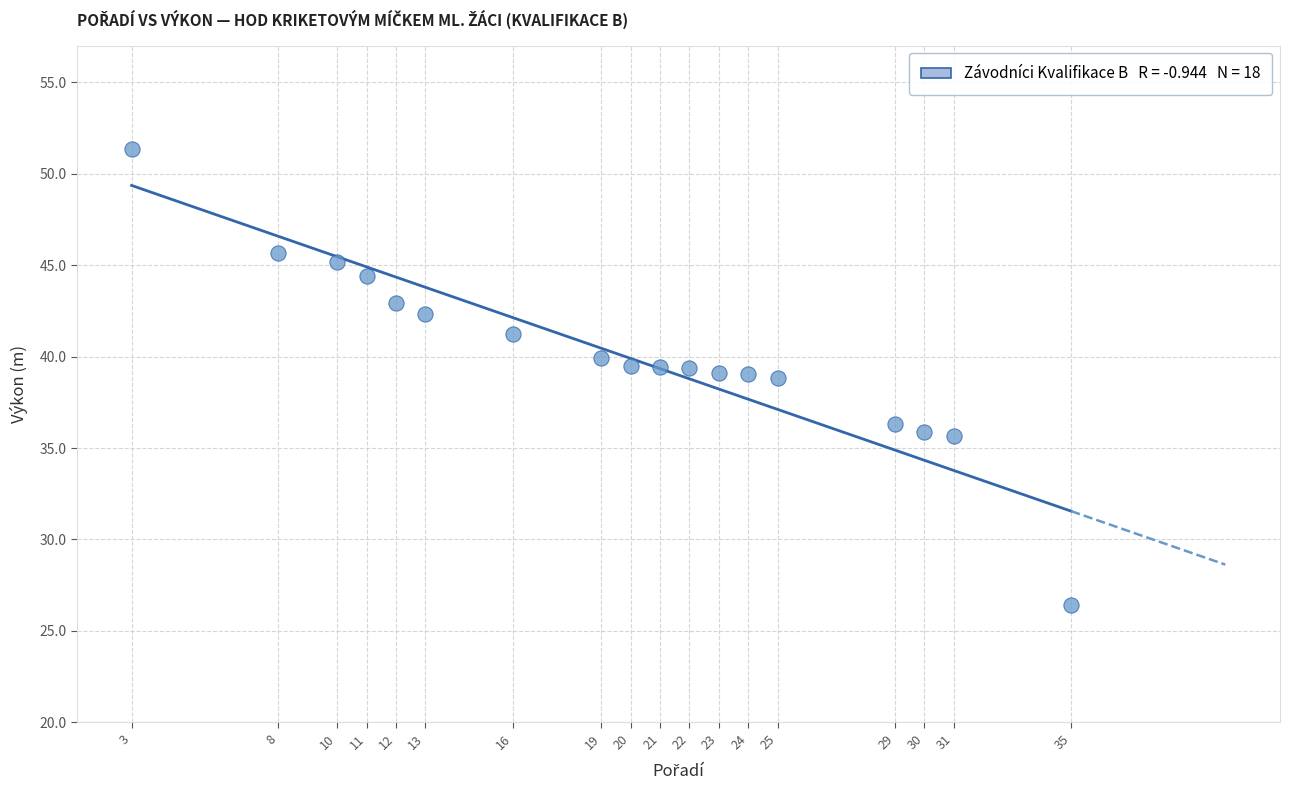

What is the range of X values (max minus min)?

32.0